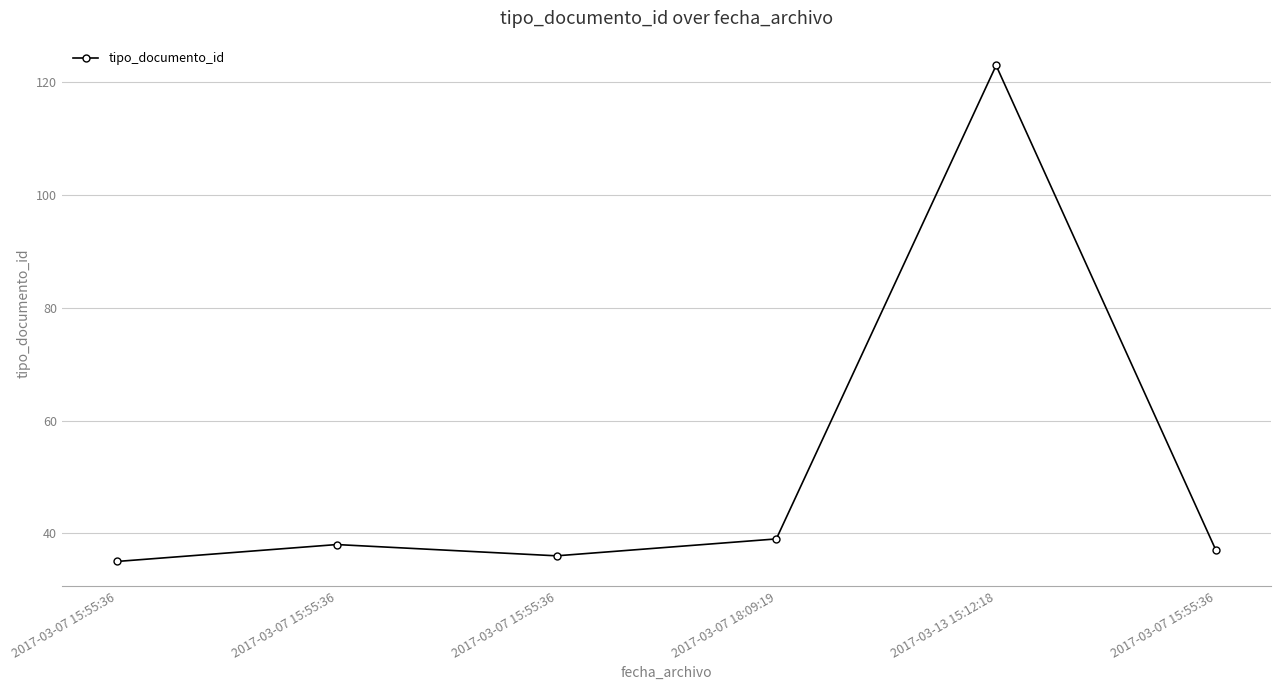

What is the approximate value at 2017-03-07 15:55:36?

36